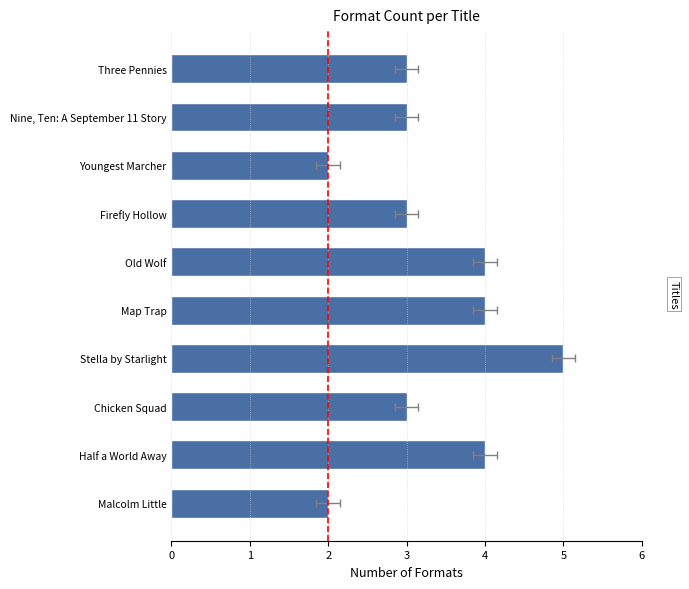

True or false: the data shows 3 at Chicken Squad.

True